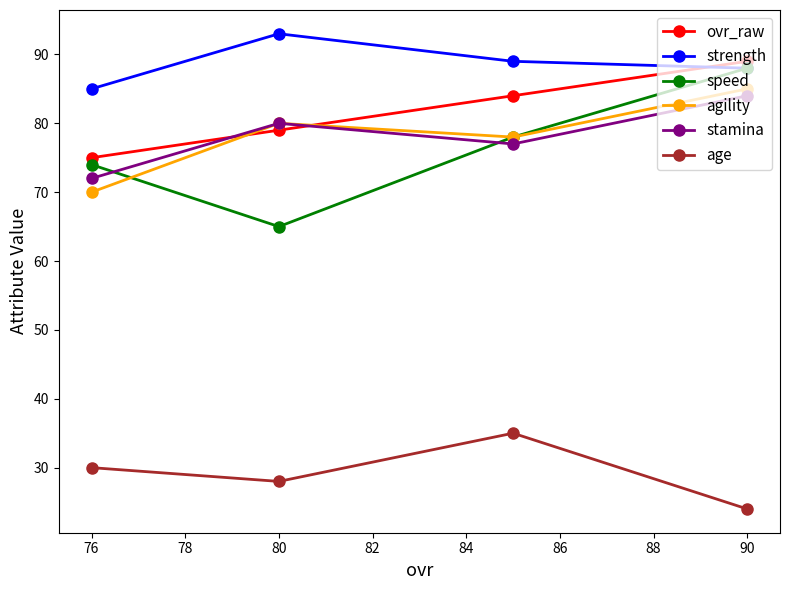

True or false: ovr_raw has more than 0 interior local peaks.

False